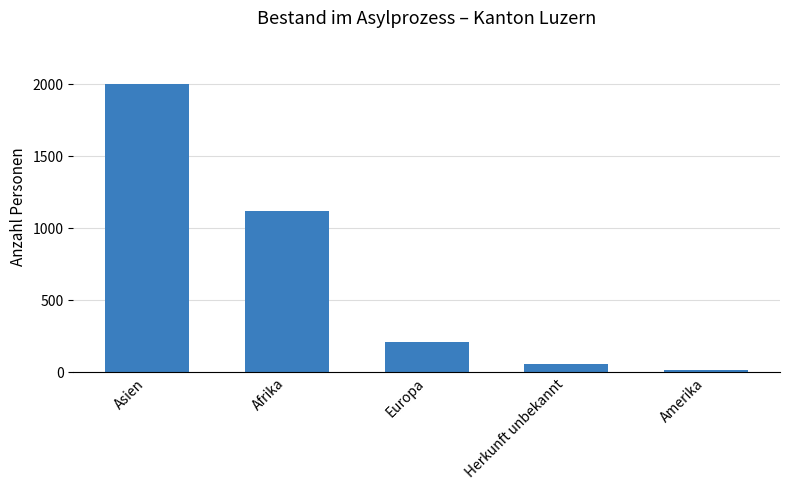

The value at Afrika is 1775. True or false?

False